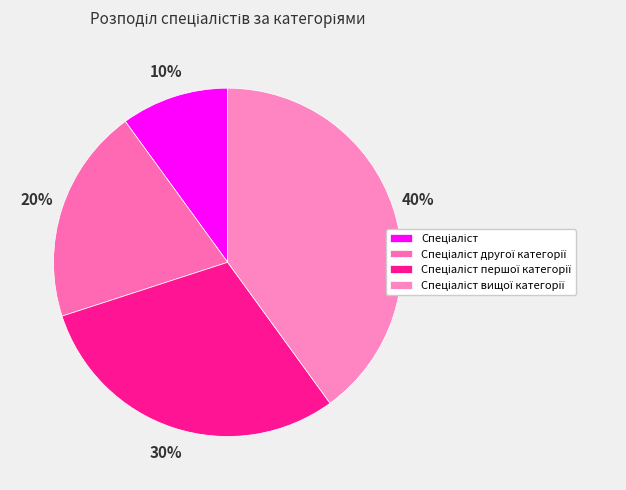

Is there any slice that represents more than half of the pie?

No